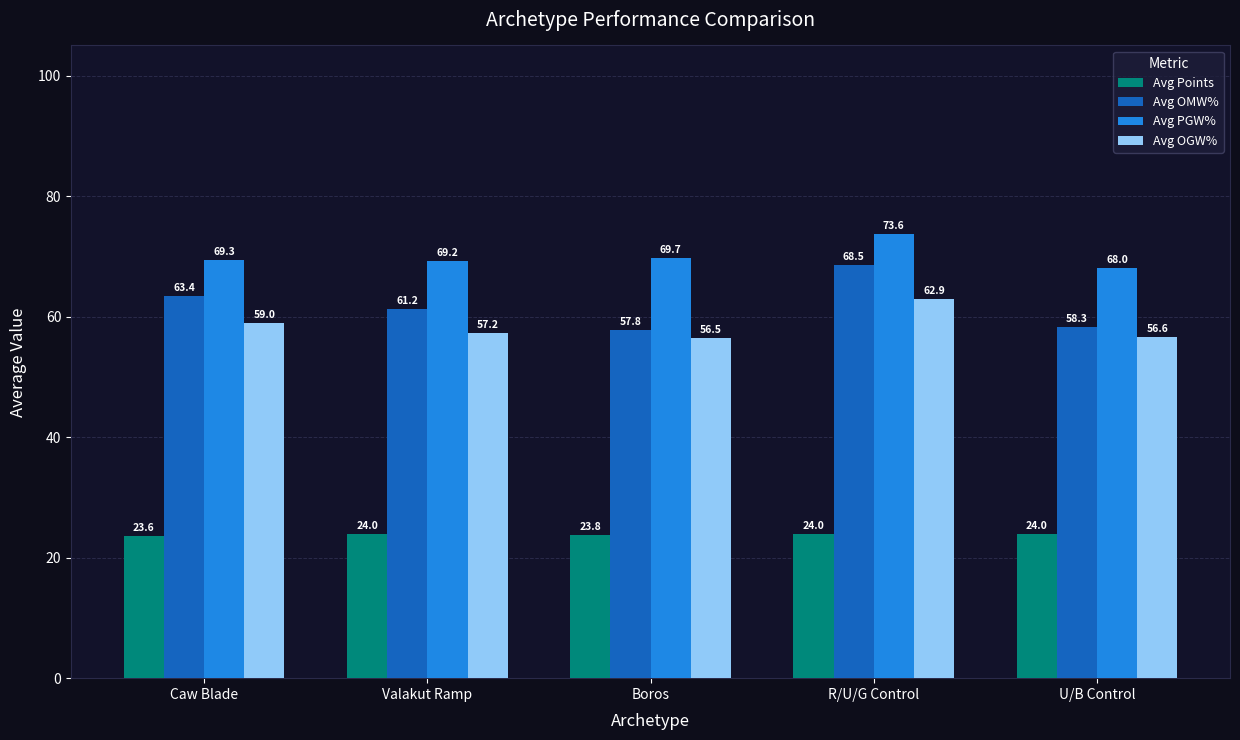

Reading right to left, extract all data points from this chart.

Avg Points: 24.0	24.0	23.8	24.0	23.6
Avg OMW%: 58.3	68.5	57.8	61.2	63.4
Avg PGW%: 68.0	73.6	69.7	69.2	69.3
Avg OGW%: 56.6	62.9	56.5	57.2	59.0